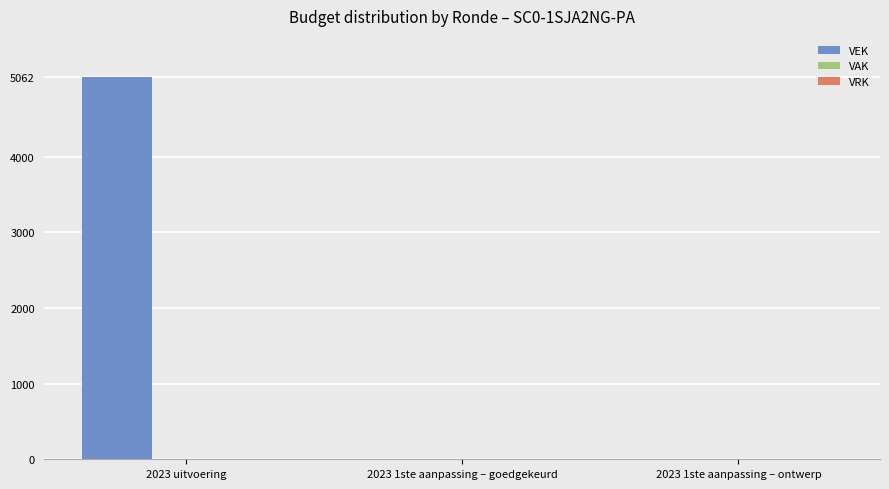

Is it true that the value at 2023 1ste aanpassing – ontwerp is 0?

True